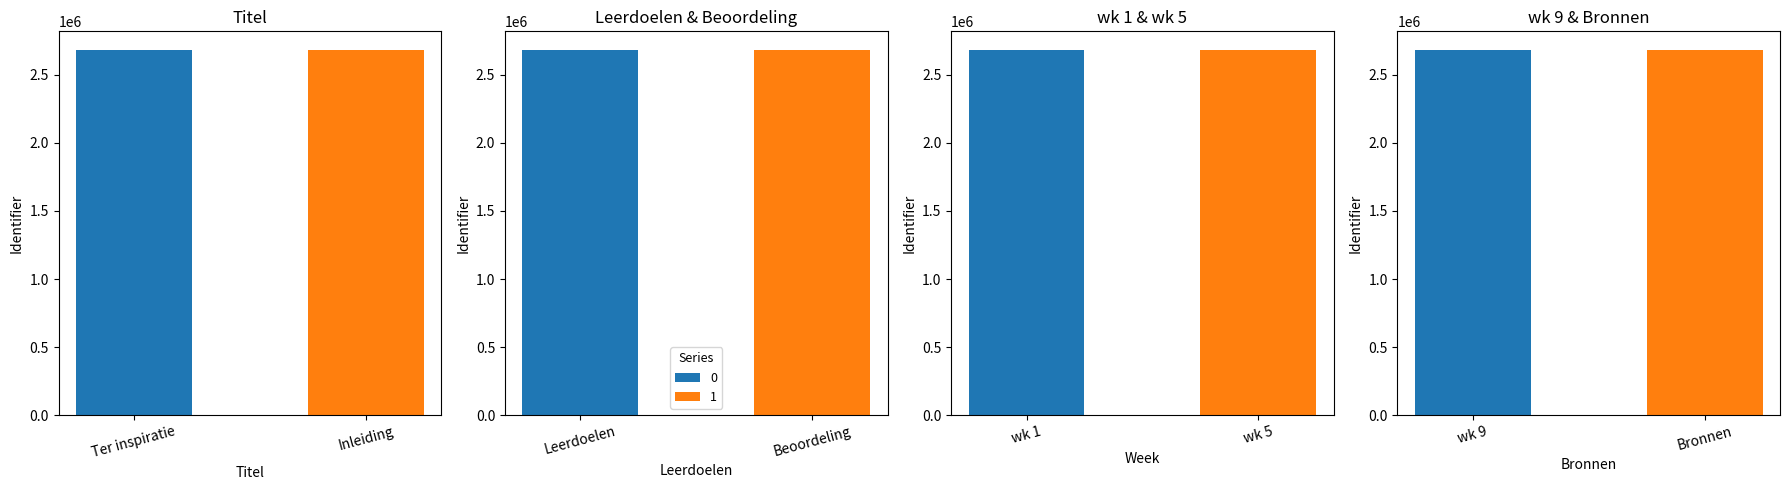

Is it true that the value at Inleiding is 2686358?

True